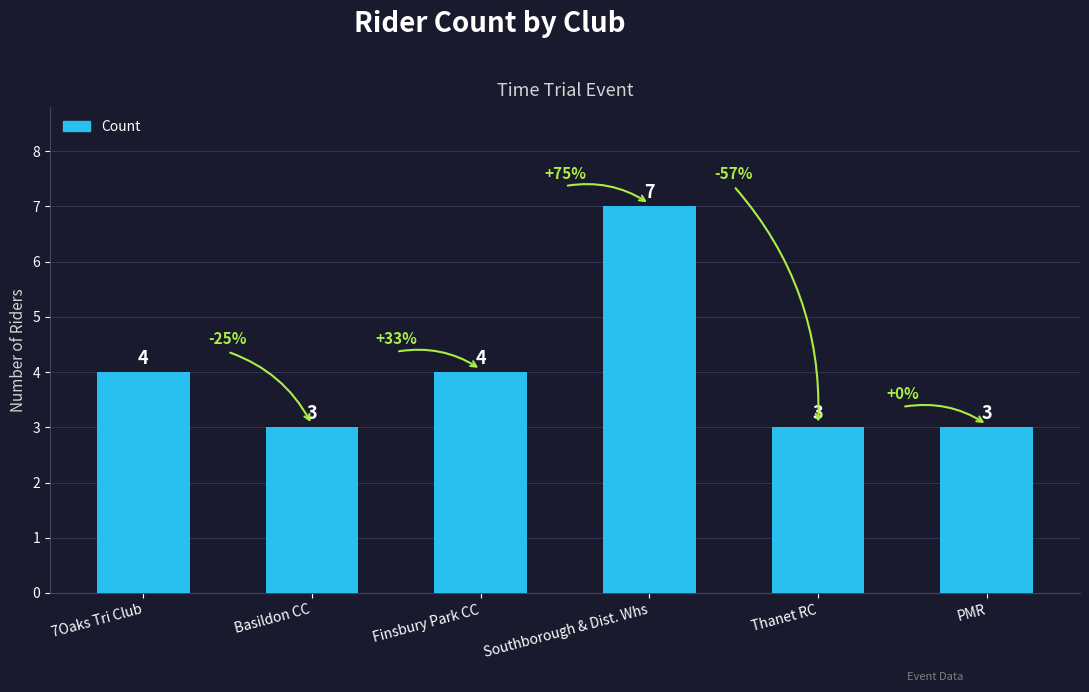

Reading left to right, what are all the values shown in this chart?

4	3	4	7	3	3